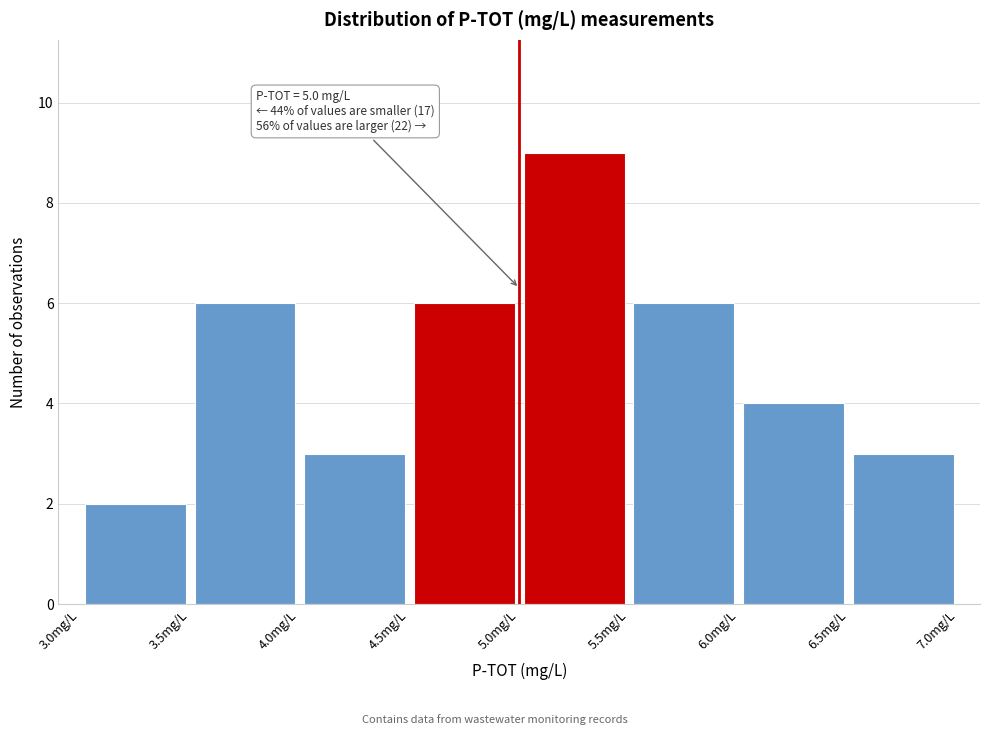

Which range on the x-axis has the tallest bar?

5.0 to 5.5